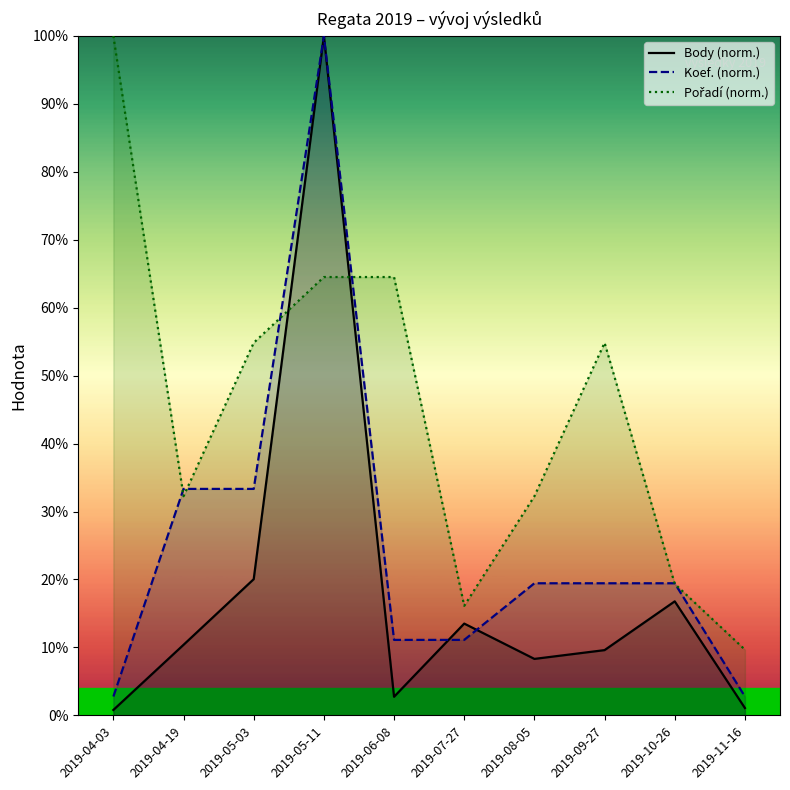

Which series has the widest spread of values?

Body (norm.)